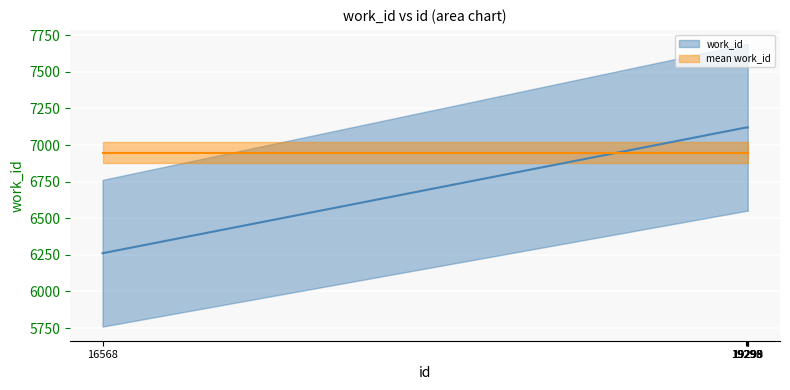

After their last crossing, which series has the higher values: mean work_id or work_id?

work_id